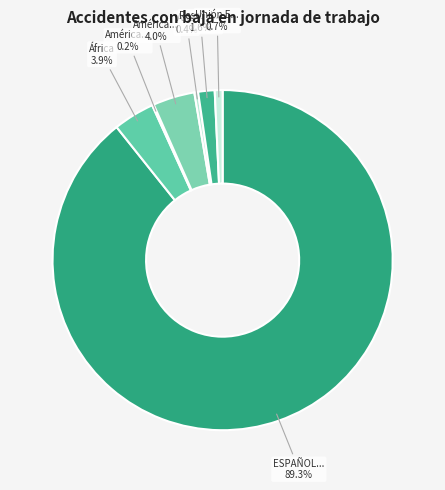

What is the majority slice?

ESPAÑOLES